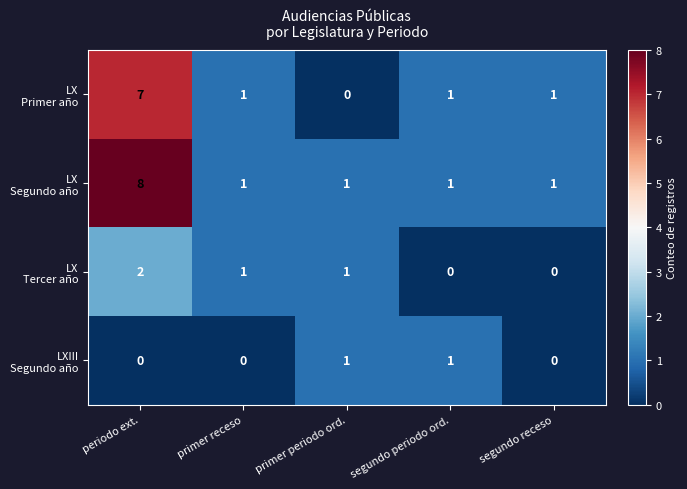

What is the total value across all series at segundo periodo ord.?

3